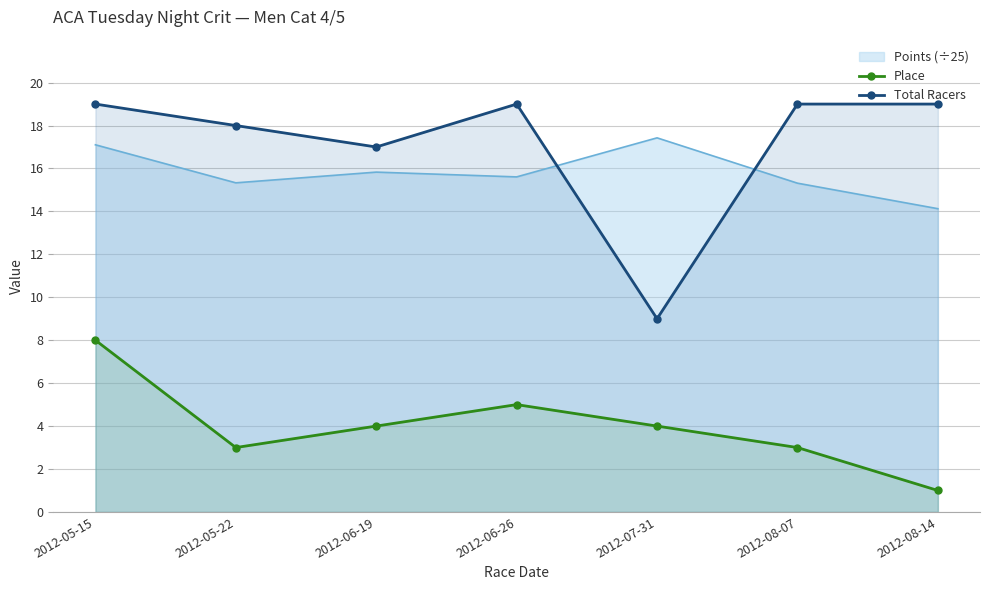

True or false: Place and Total Racers cross at least once.

False